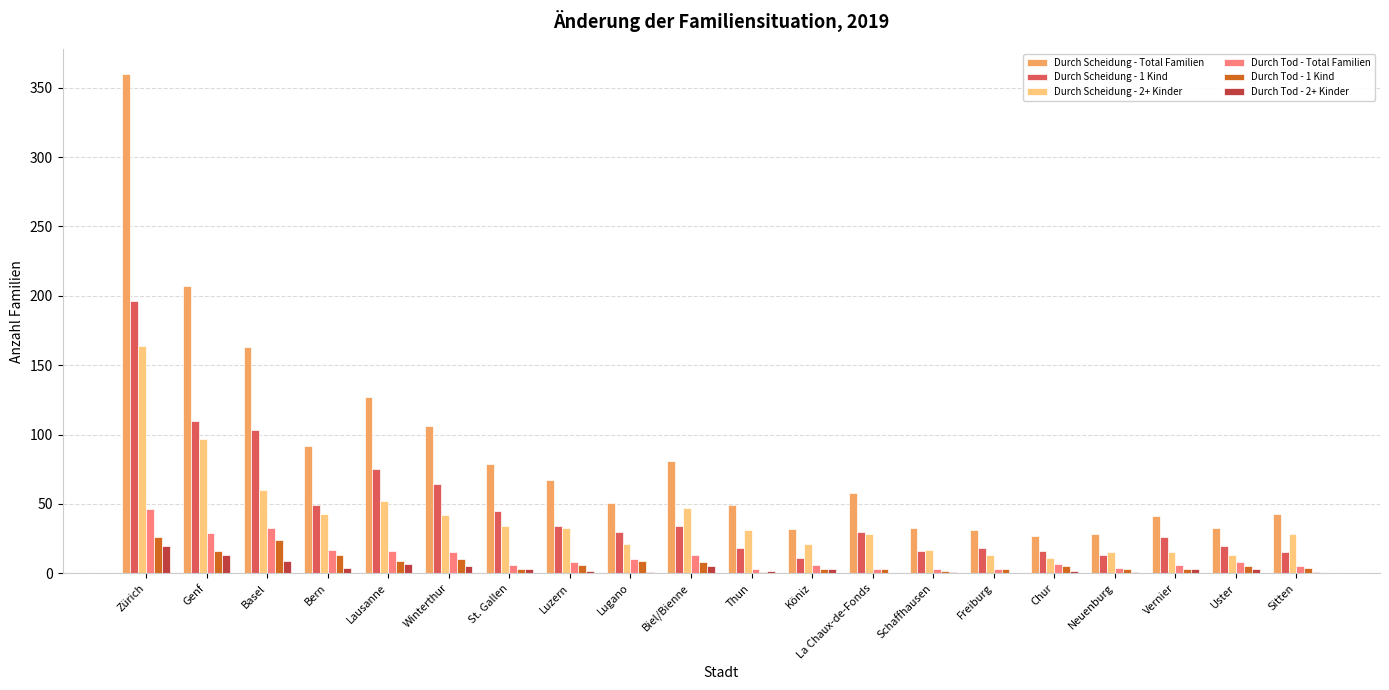

Is the value of Durch Tod - 2+ Kinder at Lugano greater than the value of Durch Scheidung - 1 Kind at Vernier?

No